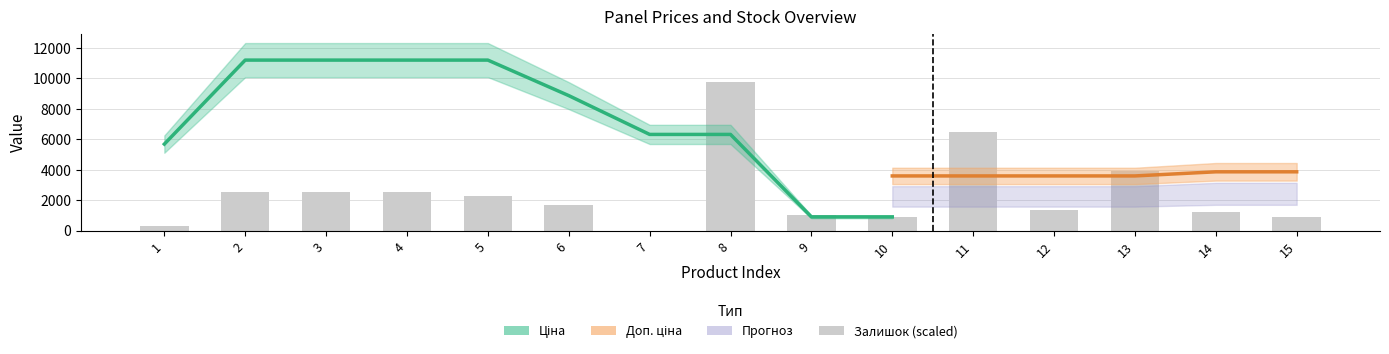

Between 6 and 13, which series saw the biggest shift?

Ціна